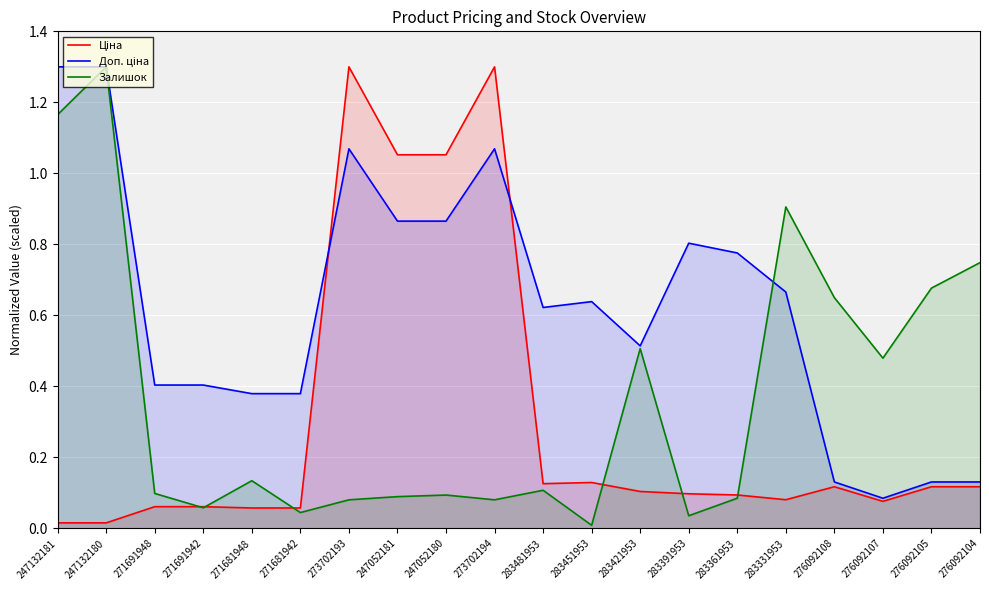

Reading right to left, transcribe all the data shown in this chart.

Ціна: 0.1	0.1	0.1	0.1	0.1	0.1	0.1	0.1	0.1	0.1	1.3	1.1	1.1	1.3	0.1	0.1	0.1	0.1	0.0	0.0
Доп. ціна: 0.1	0.1	0.1	0.1	0.7	0.8	0.8	0.5	0.6	0.6	1.1	0.9	0.9	1.1	0.4	0.4	0.4	0.4	1.3	1.3
Залишок: 0.7	0.7	0.5	0.7	0.9	0.1	0.0	0.5	0.0	0.1	0.1	0.1	0.1	0.1	0.0	0.1	0.1	0.1	1.3	1.2